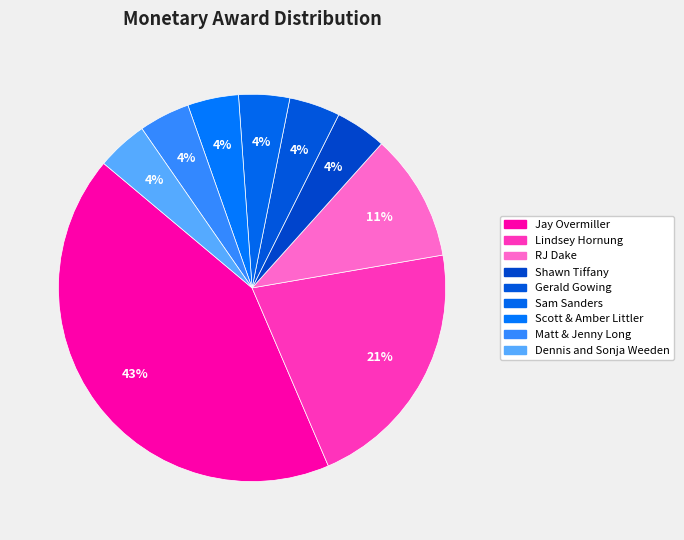

To the nearest percent, what is the average slice percentage?

11%